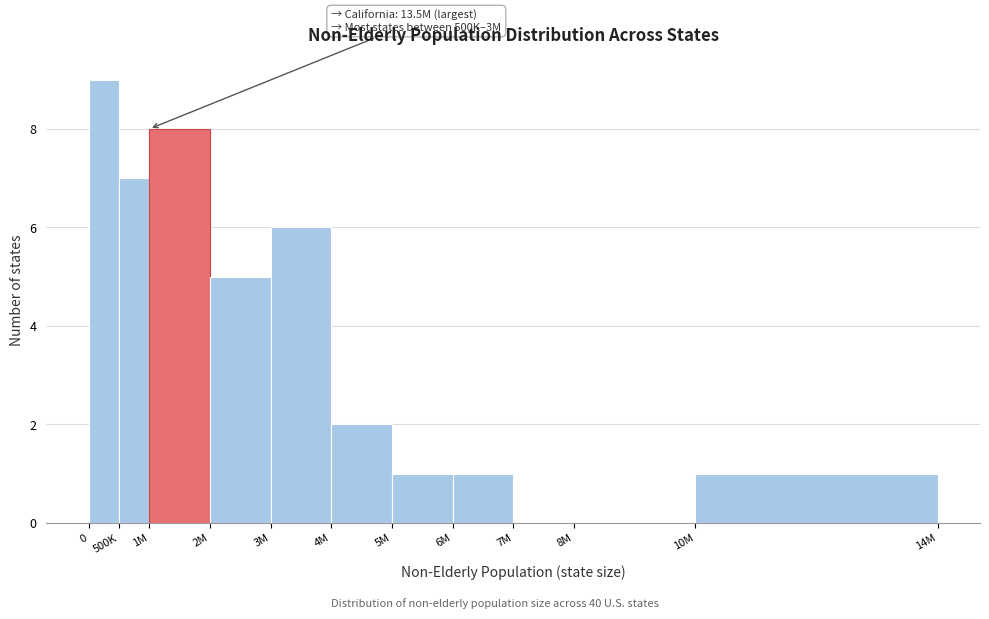

Reading left to right, what are all the values shown in this chart?

0=9	500K=7	1M=8	2M=5	3M=6	4M=2	5M=1	6M=1	7M=0	8M=0	10M=1